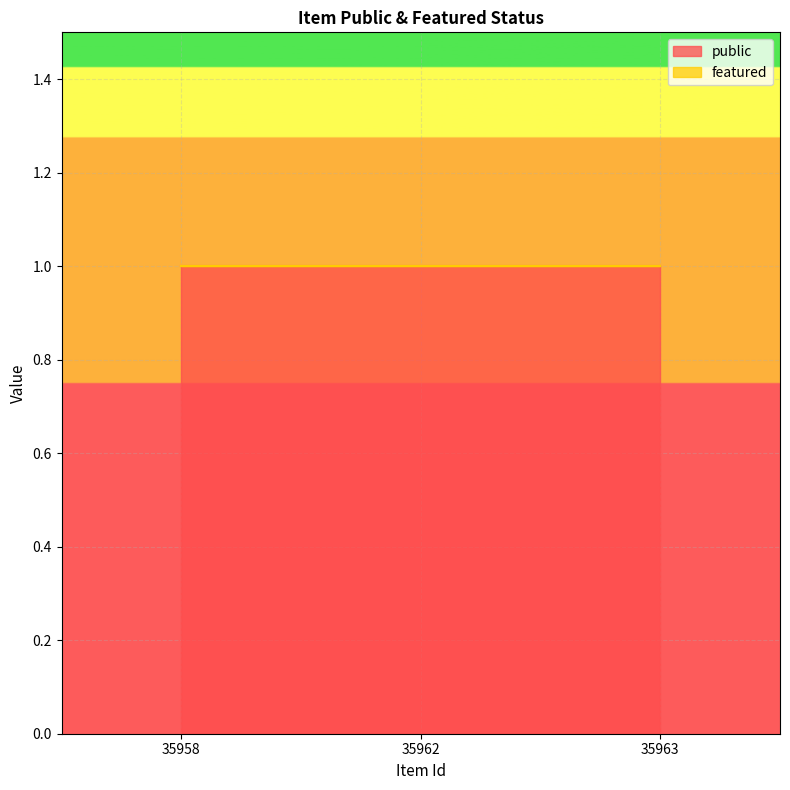

Is it true that featured equals 0 at 35958?

True